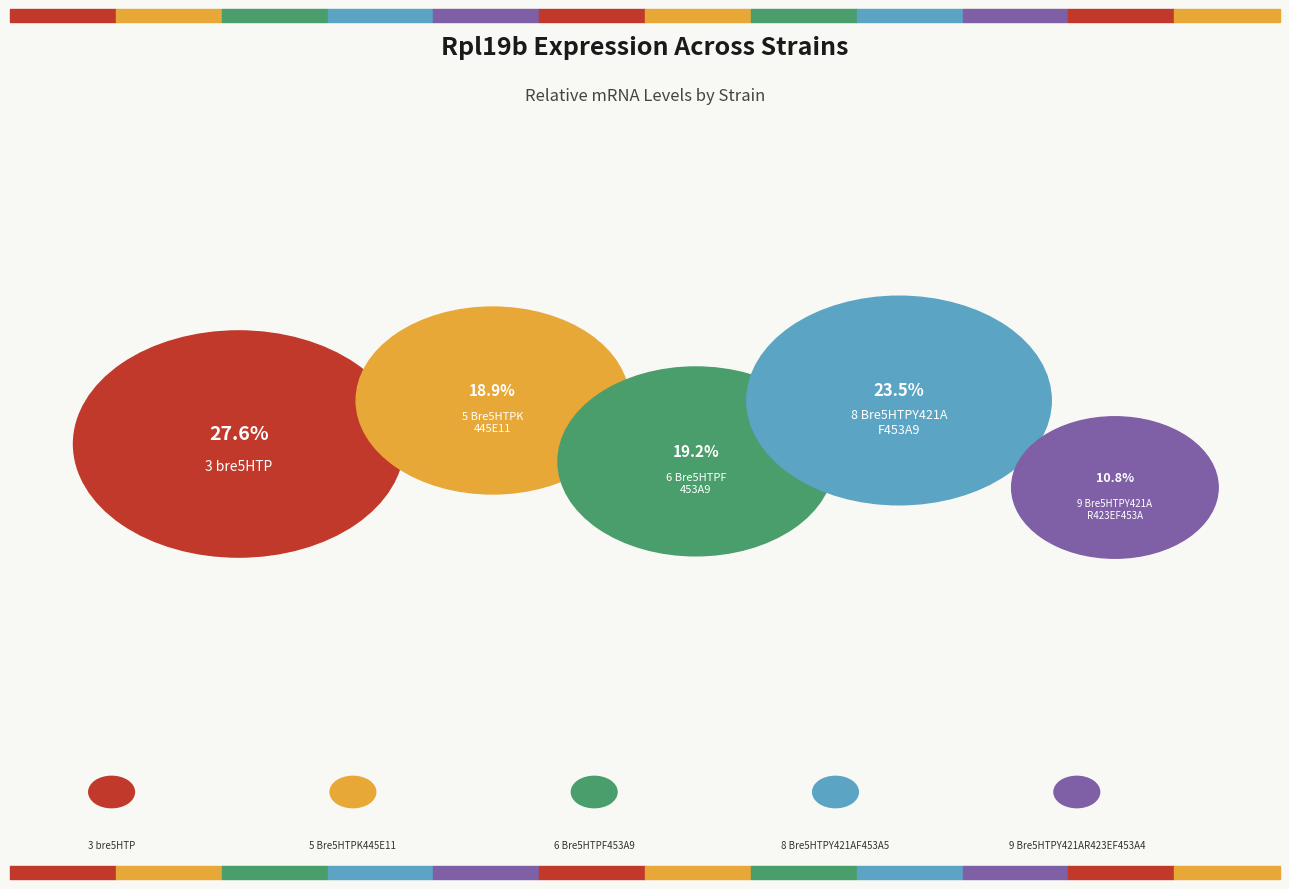

Which slice is the largest?

3 bre5HTP